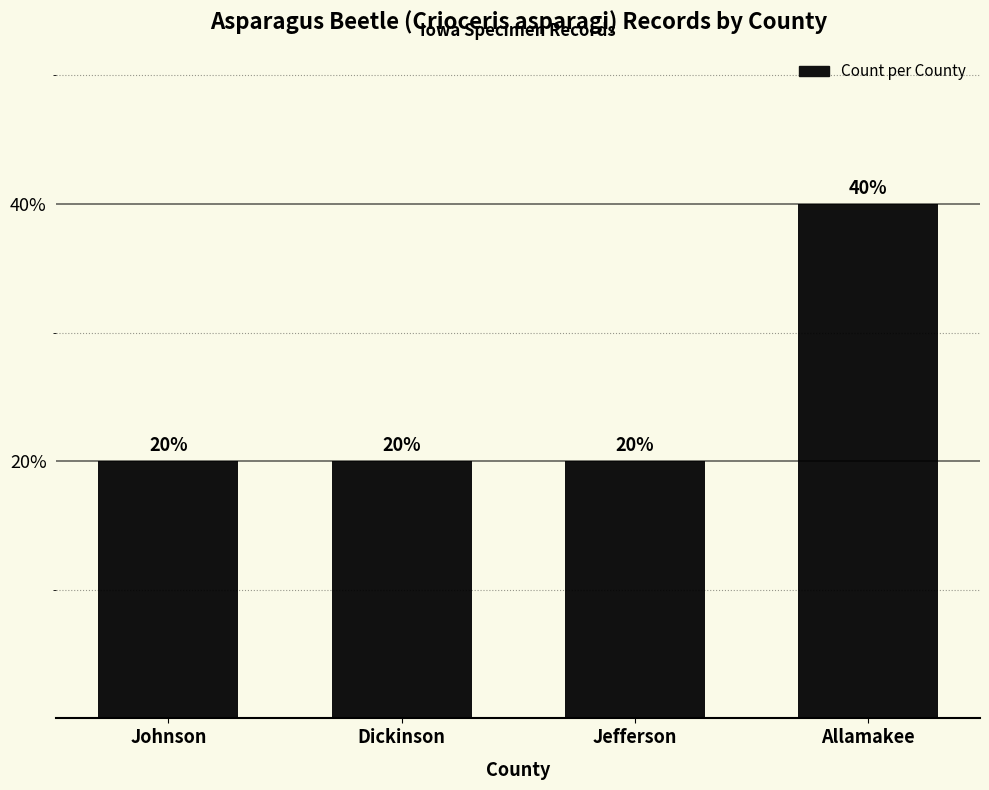

How many values are between 20 and 40?

4